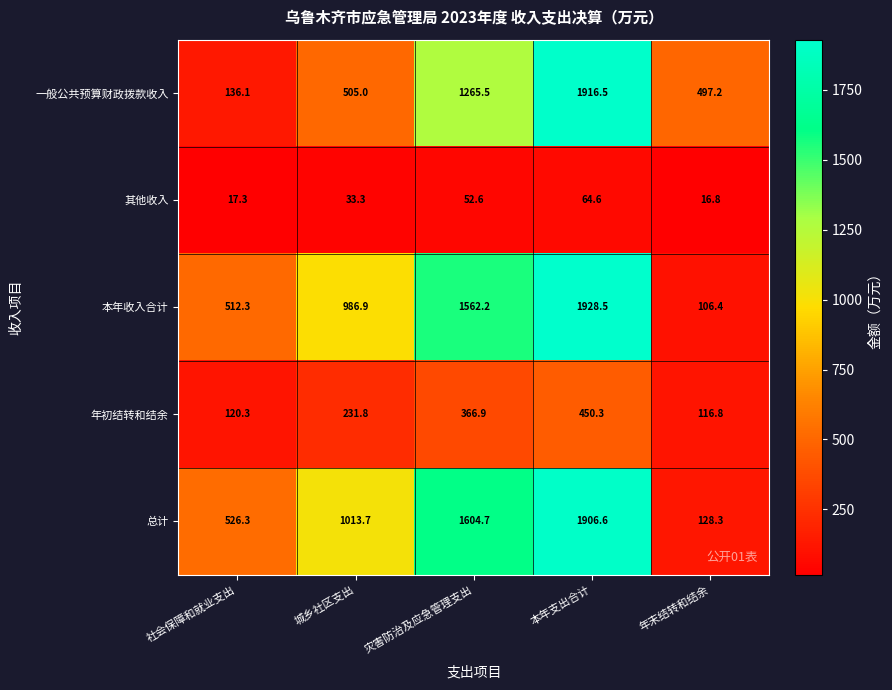

At which label is 一般公共预算财政拨款收入 closest to 1026?

灾害防治及应急管理支出